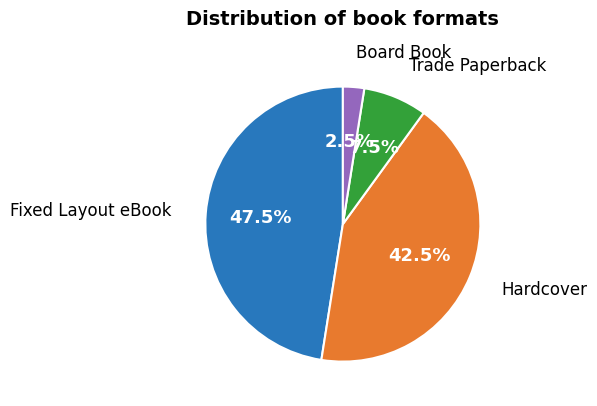

Is there any slice that represents more than half of the pie?

No